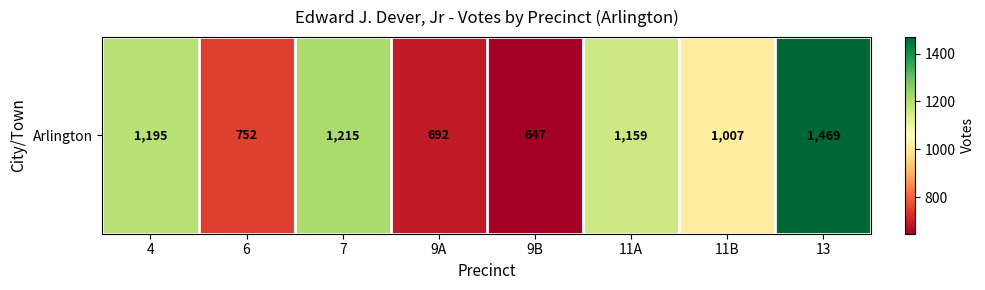

What is the approximate value at 4, to the nearest 50?

1200